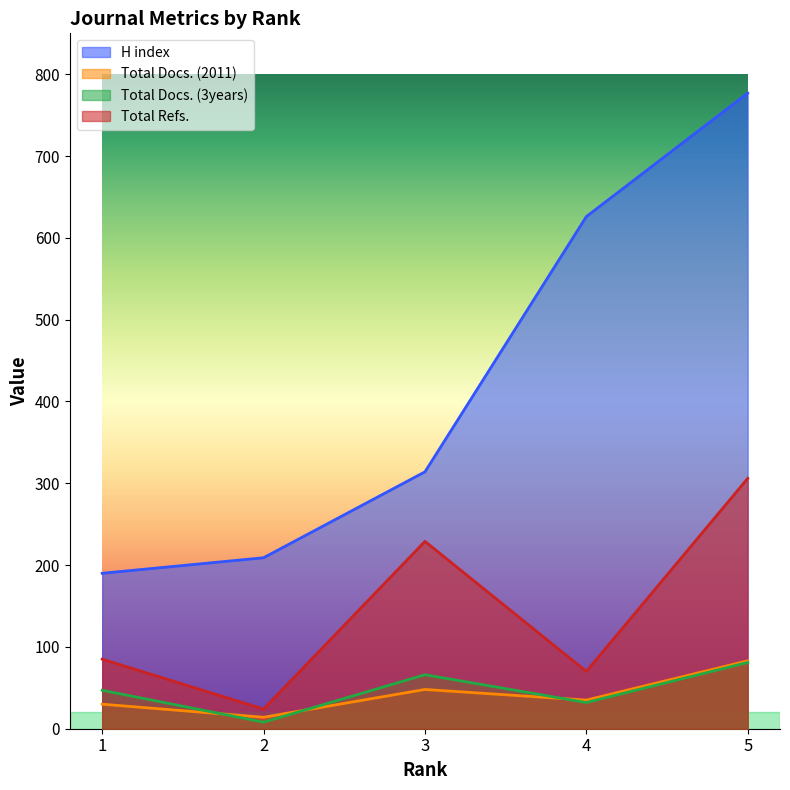

True or false: H index has more than 2 interior local peaks.

False